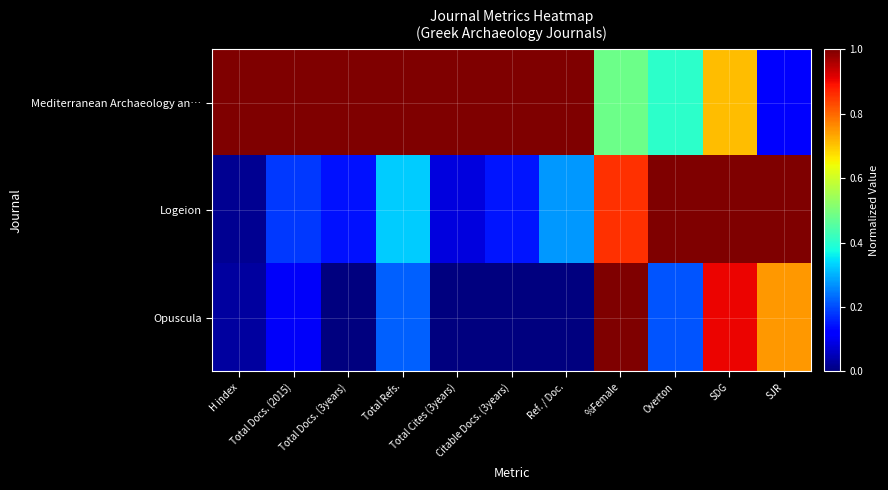

What is the total value across all series at Total Refs.?

1.5